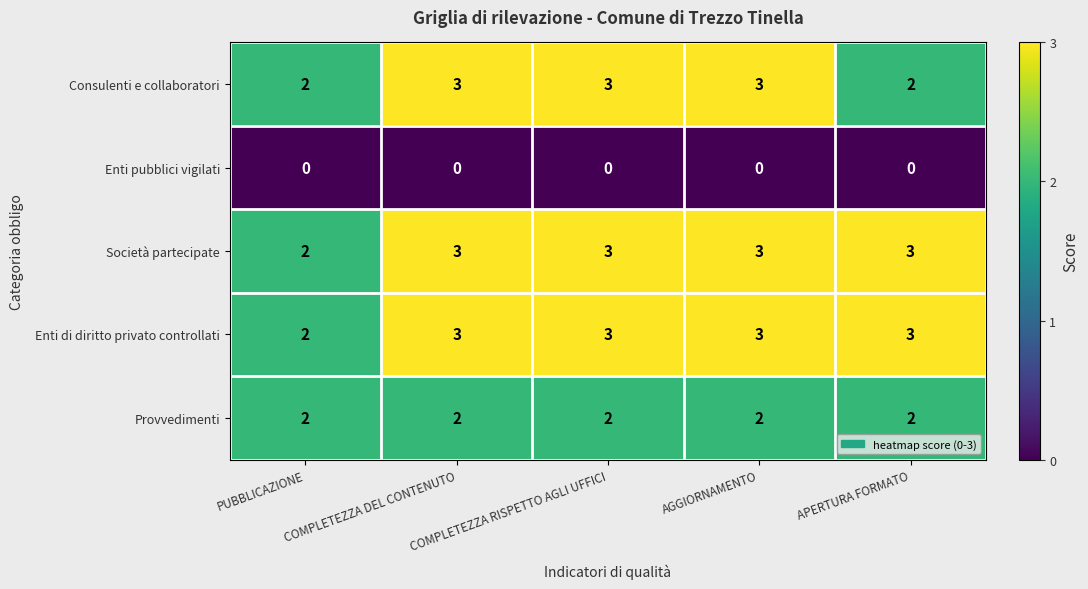

What is the sum of all Enti di diritto privato controllati values?

14